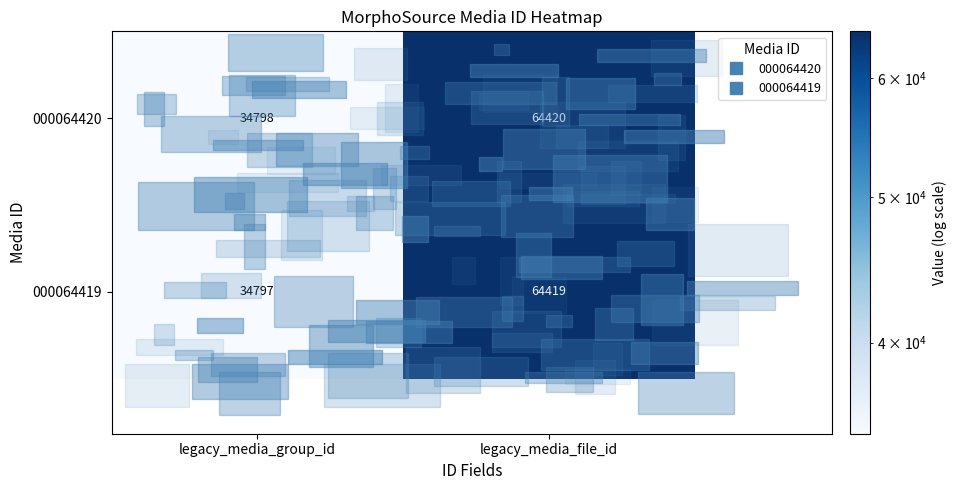

List the labels in order of 000064419 value, smallest first.

legacy_media_group_id, legacy_media_file_id